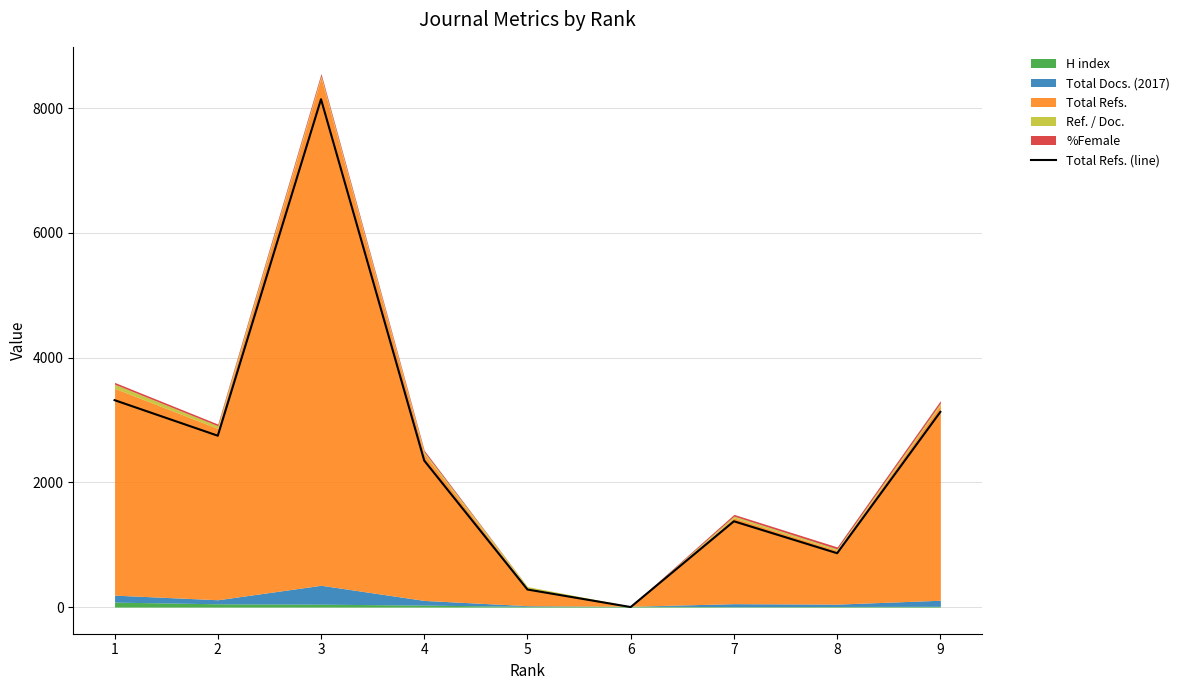

Reading left to right, what are all the values shown in this chart?

1=3317	2=2747	3=8142	4=2348	5=281	6=0	7=1375	8=863	9=3129